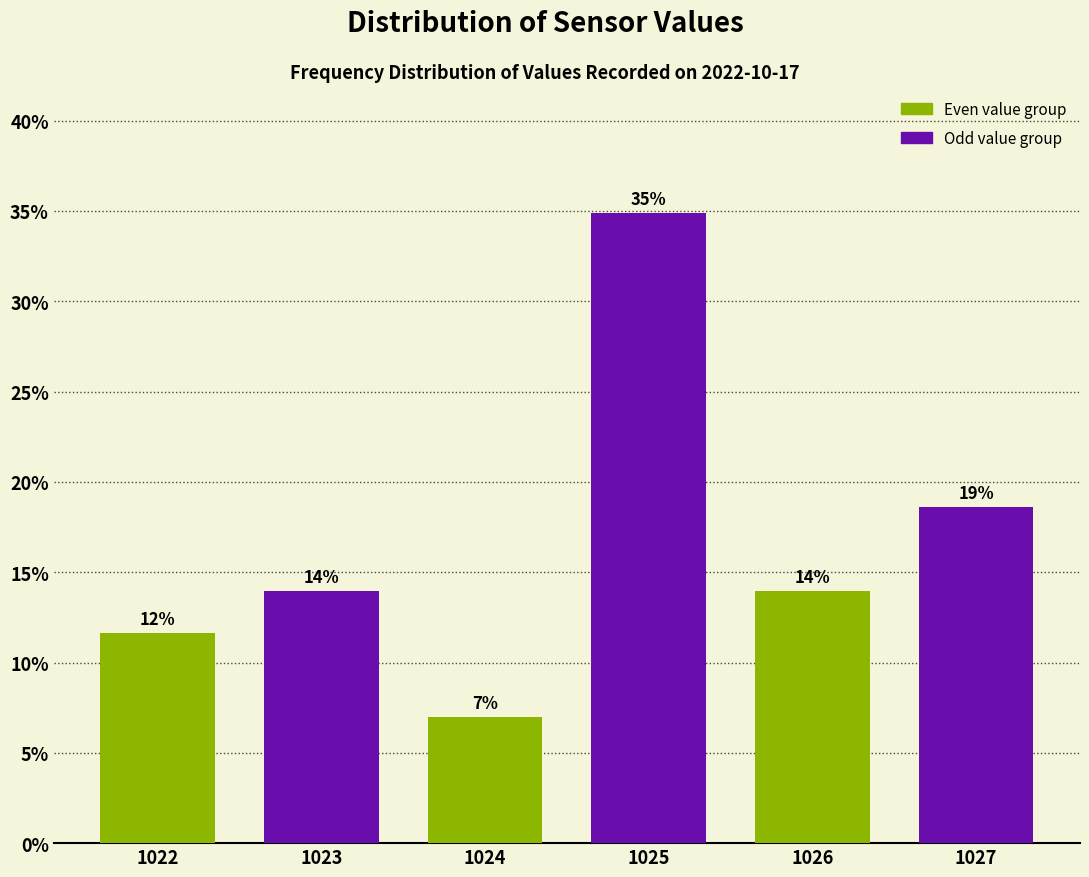

What is the difference between the second highest and second lowest values?

7.0